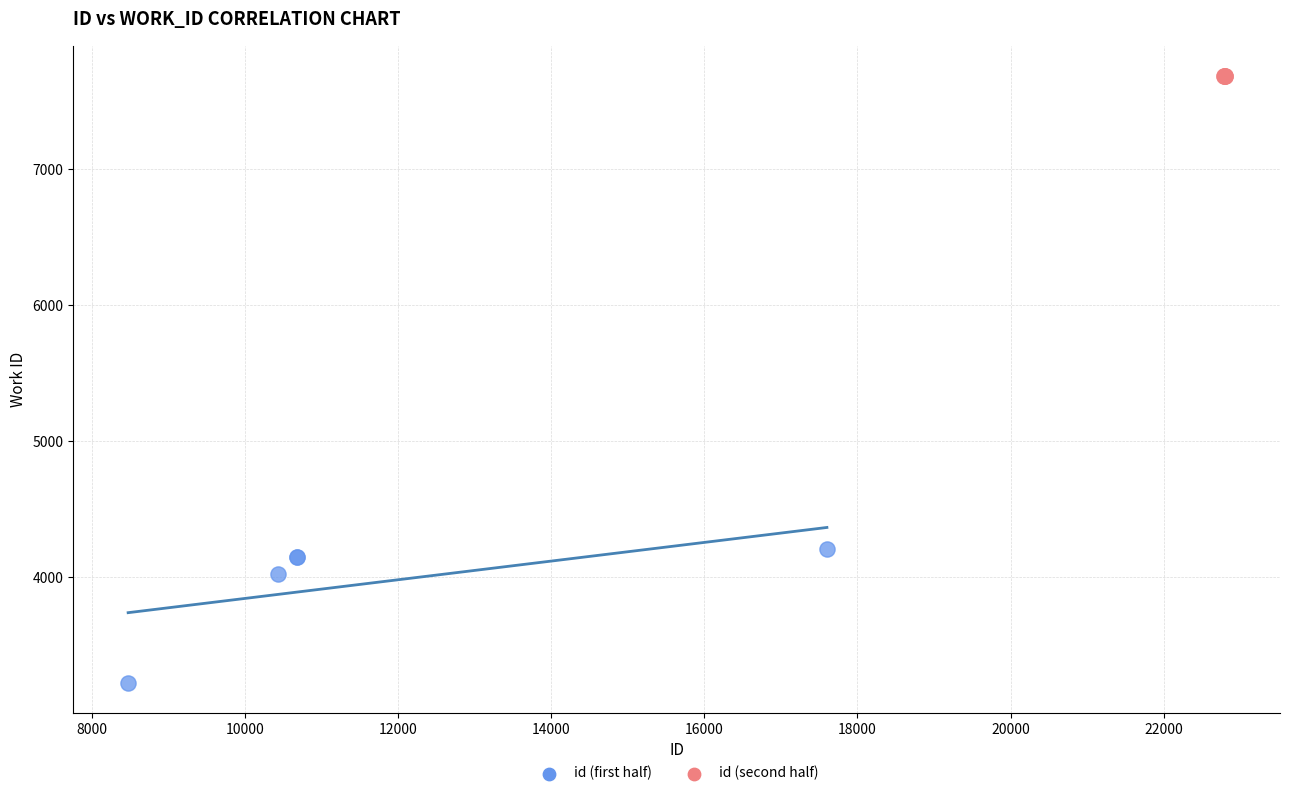

Which series reaches the maximum Y coordinate?

id (second half)